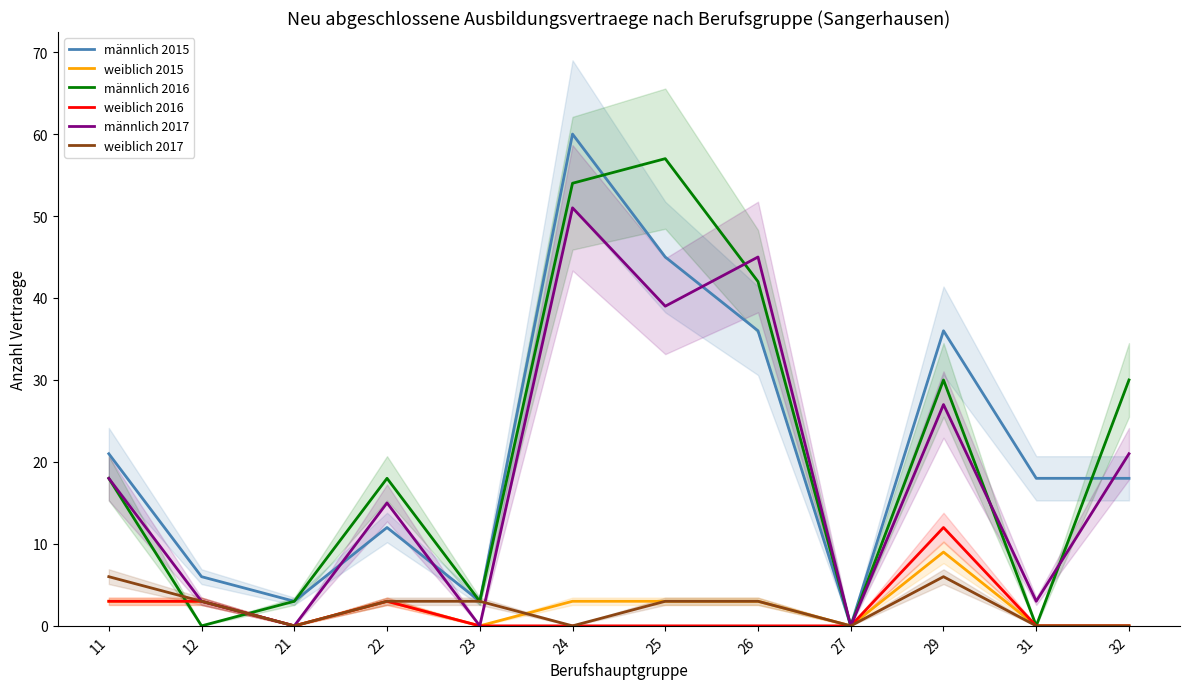

What is the value of the männlich 2017 point at the 12th from the left?

21